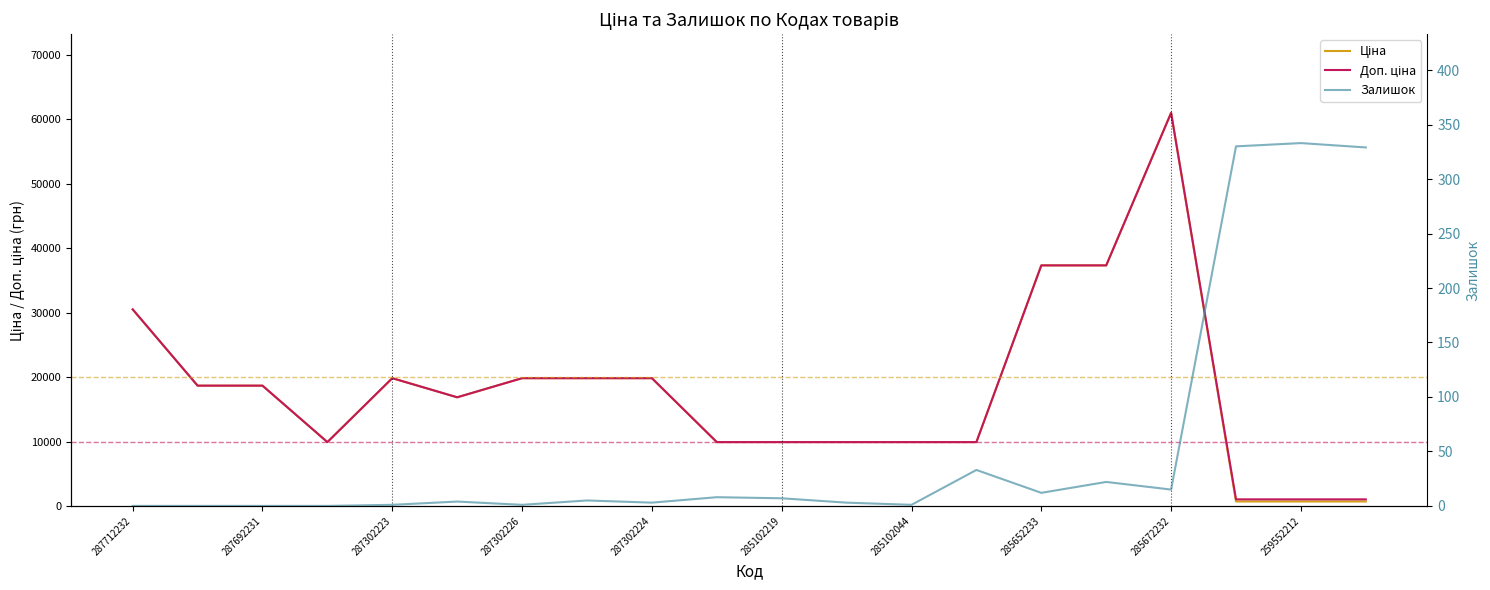

True or false: Доп. ціна has a value of 16041.5 at 285102219.

False